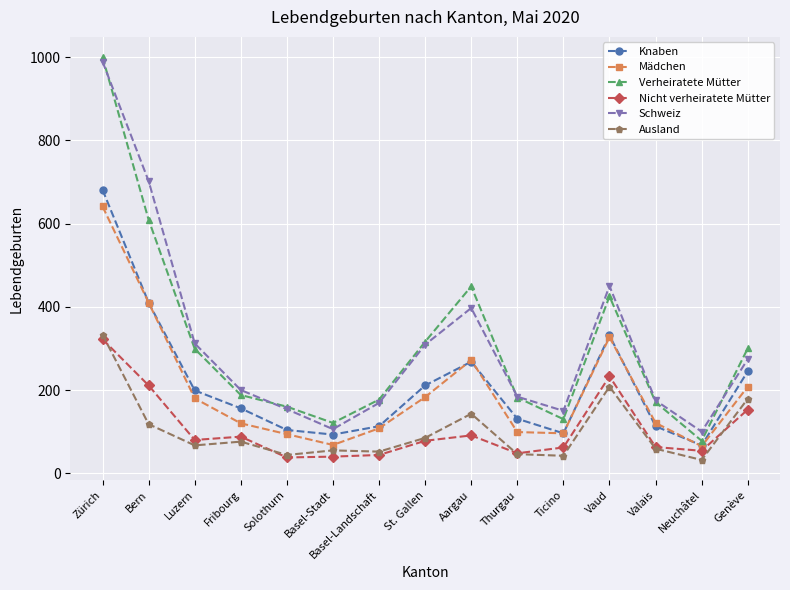

What is the label of the 6th point from the left?

Basel-Stadt